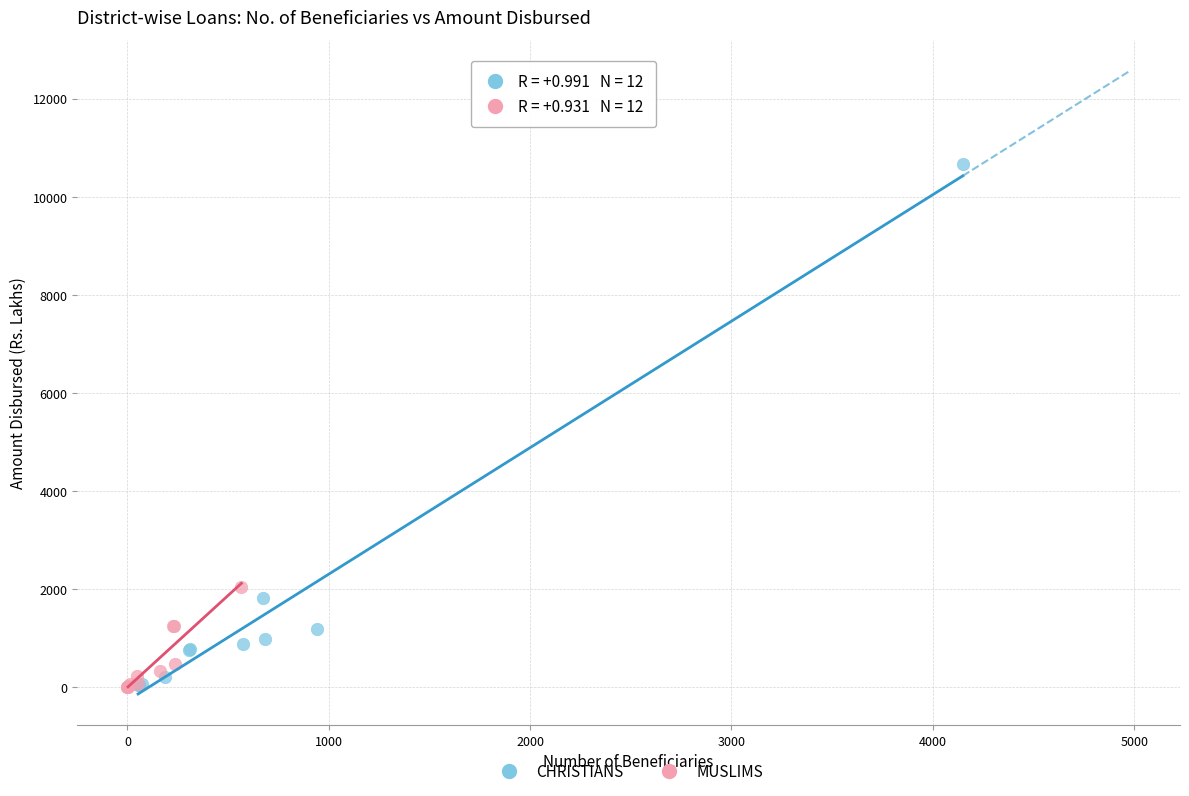

Which series has the widest spread of Y values?

CHRISTIANS